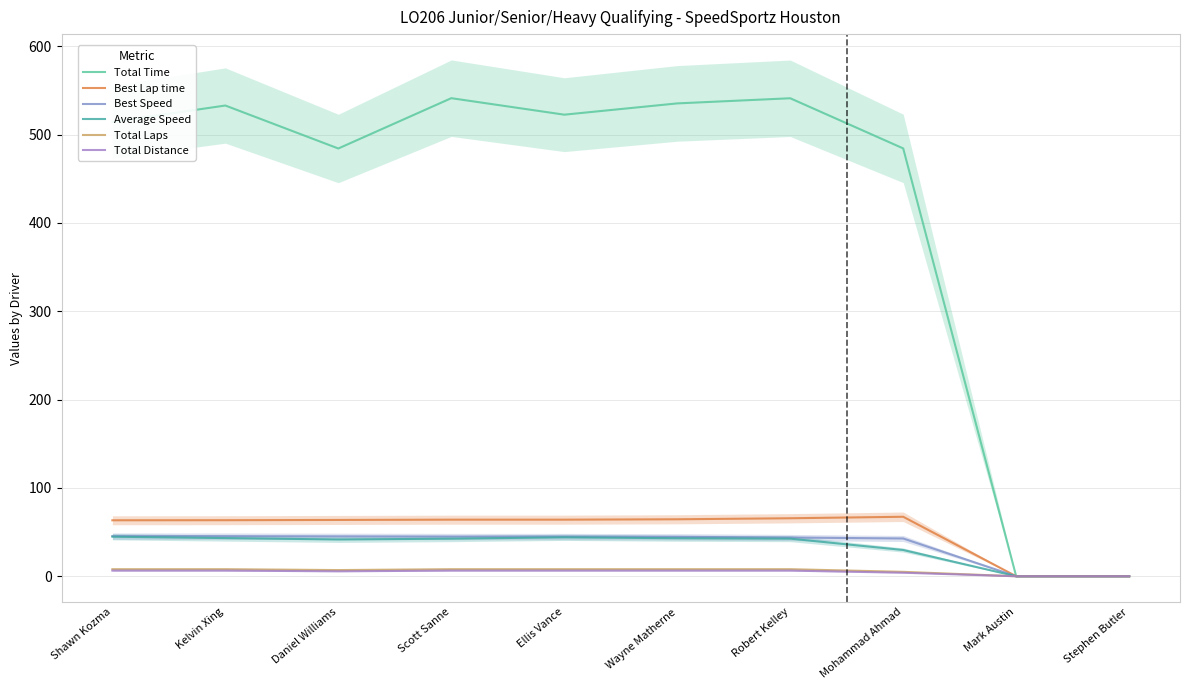

At how many categories does at least one series exceed 168?

8